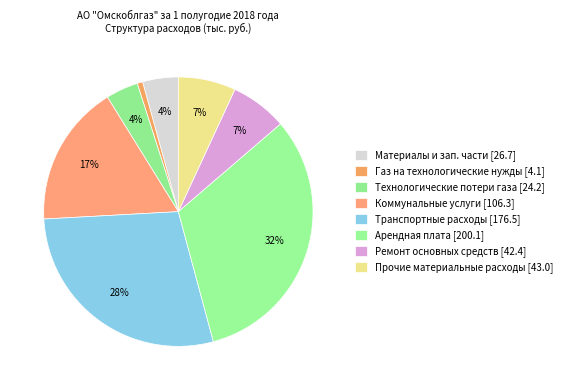

Which slice is the largest?

Арендная плата